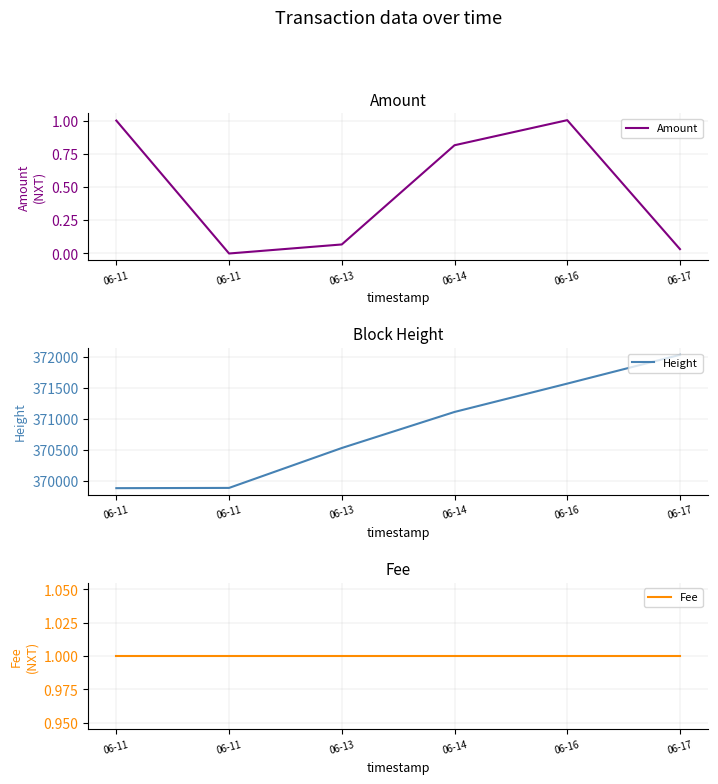

How many intersections are there between Fee and Amount?

2